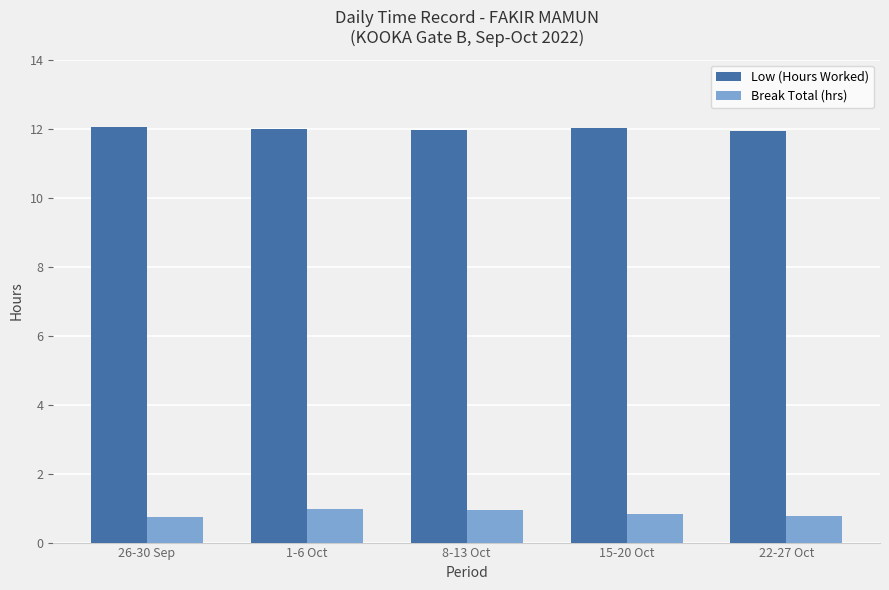

True or false: Break Total (hrs) has a value of 1.4 at 8-13 Oct.

False